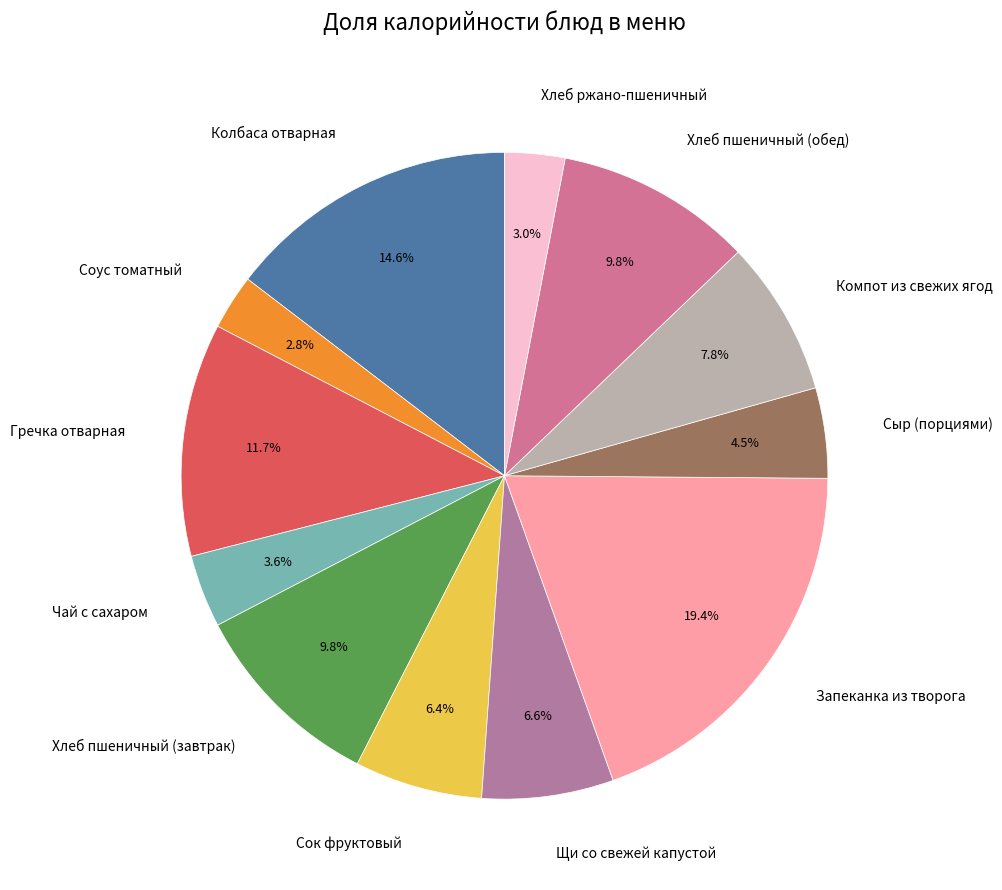

Which has a higher value, Хлеб пшеничный (обед) or Хлеб ржано-пшеничный?

Хлеб пшеничный (обед)